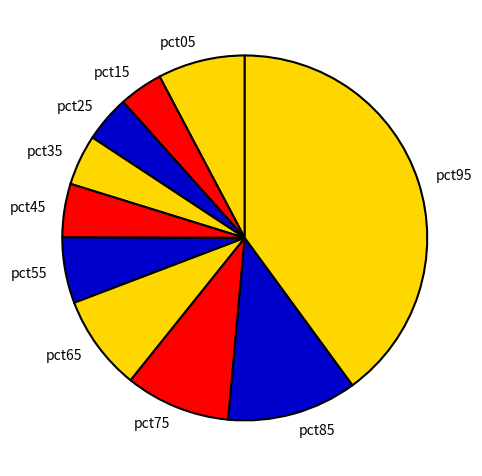

Combined, do pct05 and pct25 account for over 50%?

No